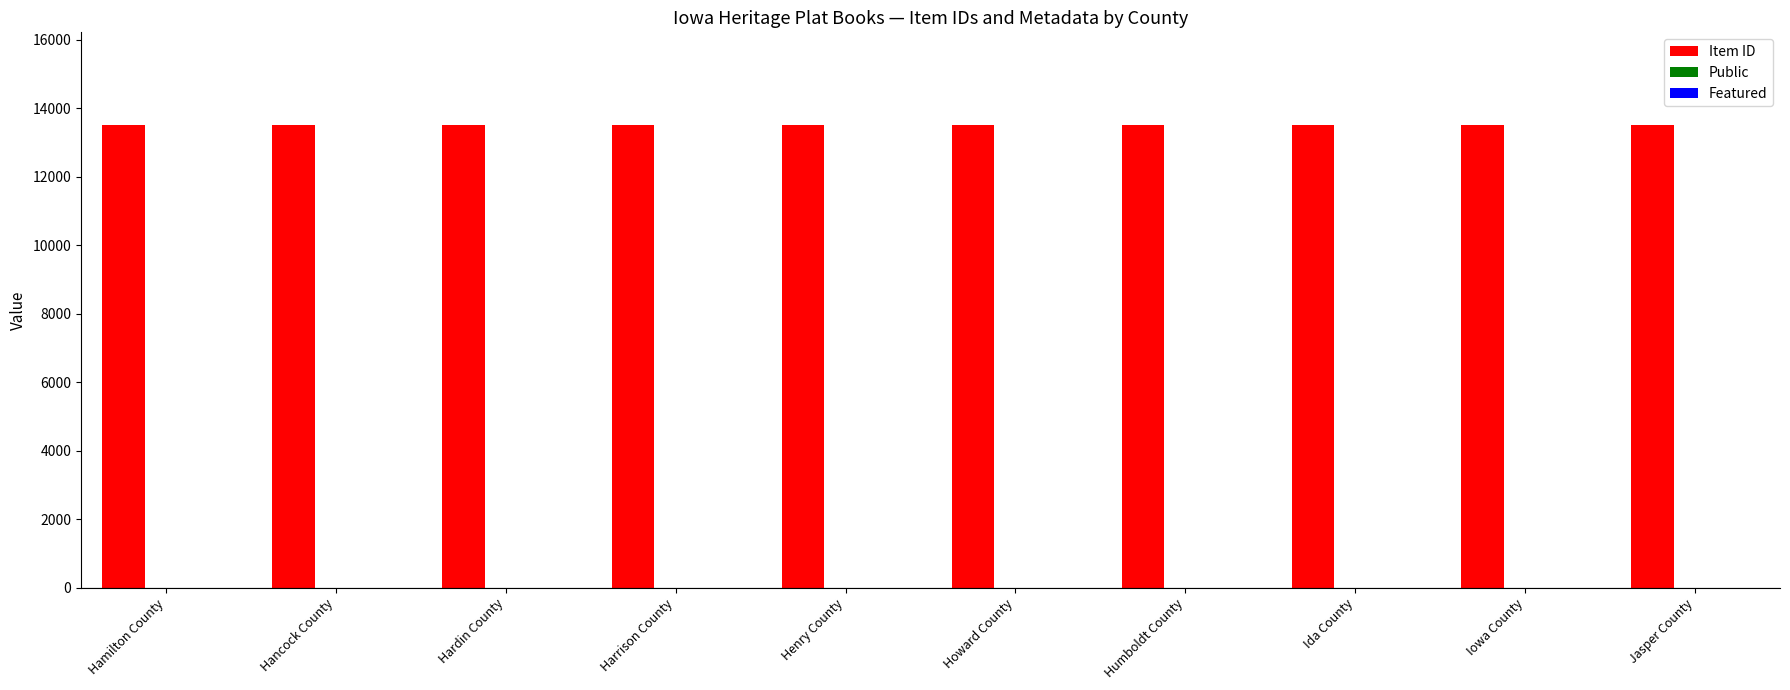

How many groups of bars are there?

10